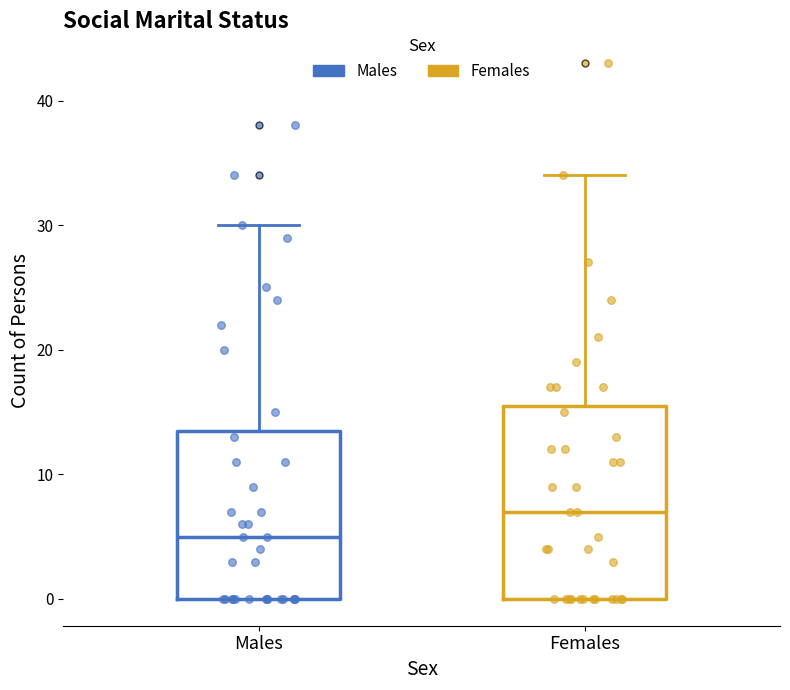

Where is the lower edge of the box for Males on the y-axis? The values are not printed on the chart, so give them approximately, as read against the axis.

0